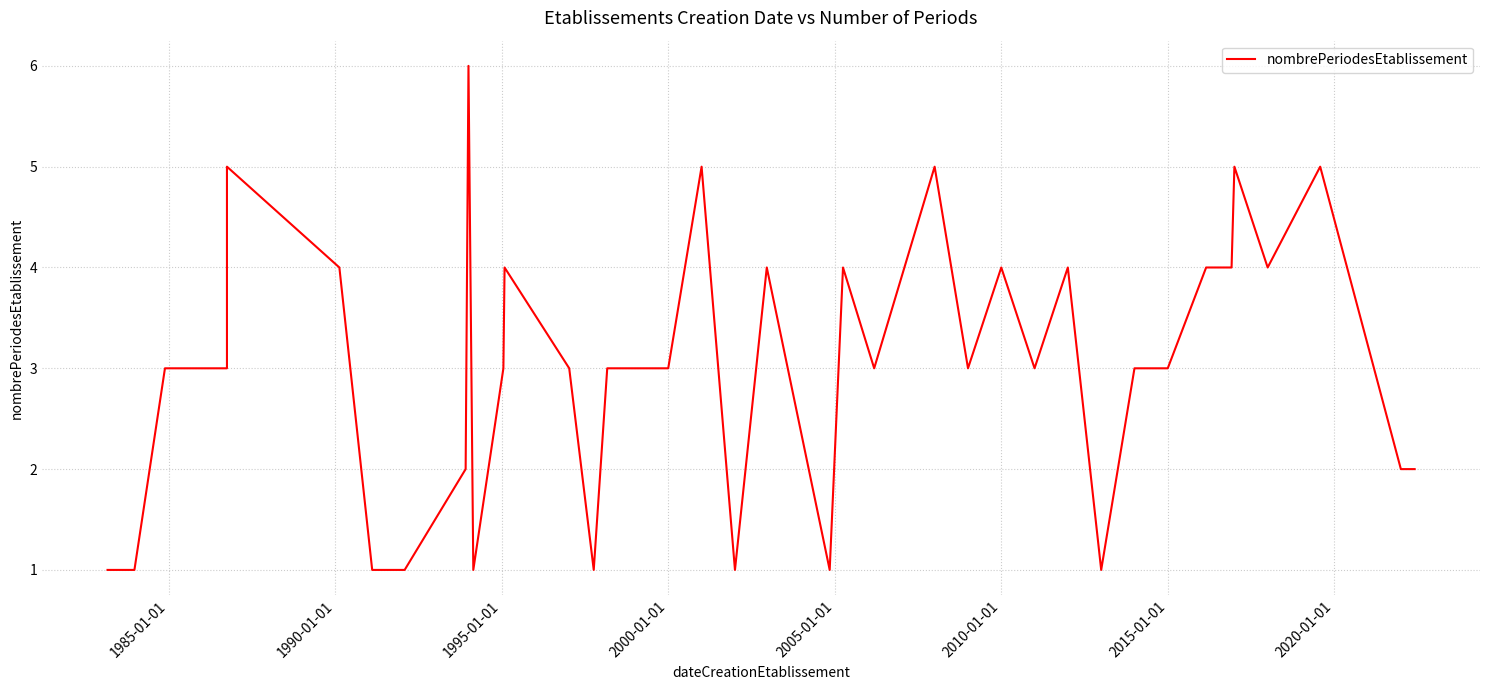

Reading left to right, extract all data points from this chart.

1	1	3	3	5	4	1	1	2	6	1	3	4	3	1	3	3	5	1	4	1	4	3	5	3	4	3	4	1	3	3	4	4	5	4	5	2	2